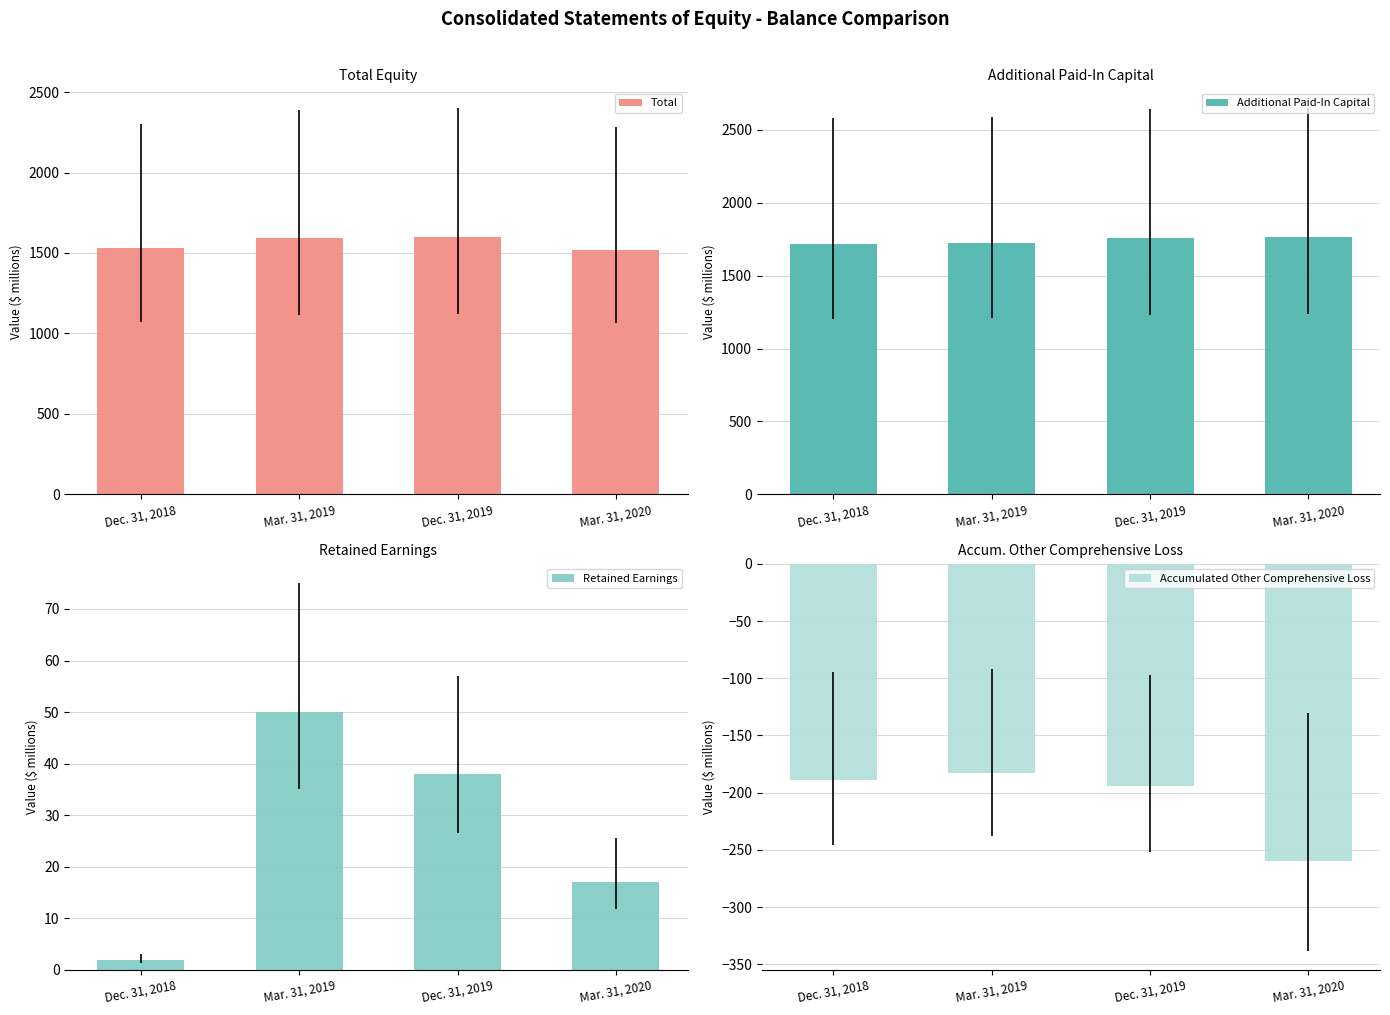

How many distinct data groups are displayed?

4